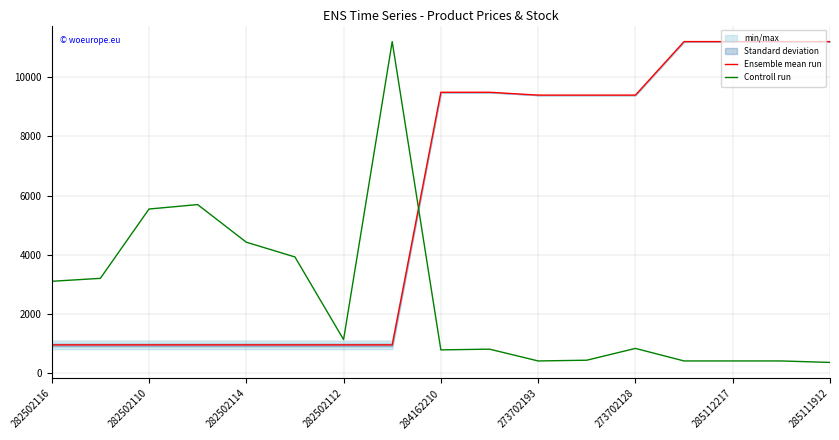

True or false: Controll run and Ensemble mean run intersect in this chart.

True